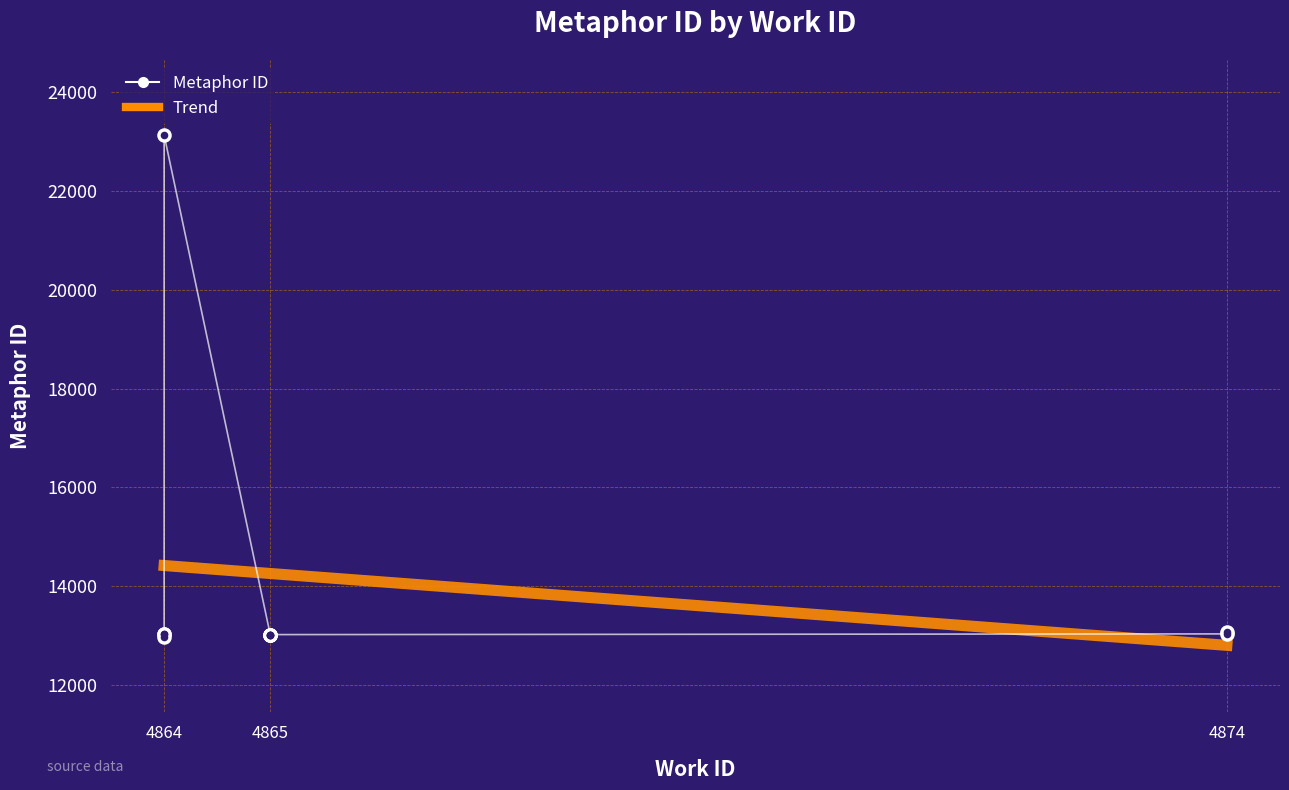

Between 4865 and 4865, which is larger?

4865